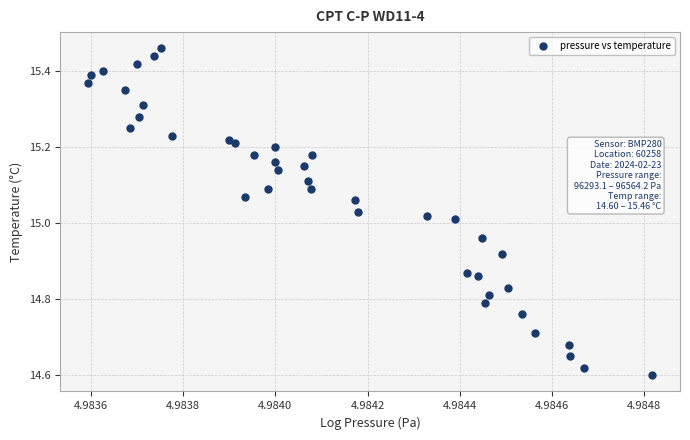

What is the range of Y values (max minus min)?

0.9